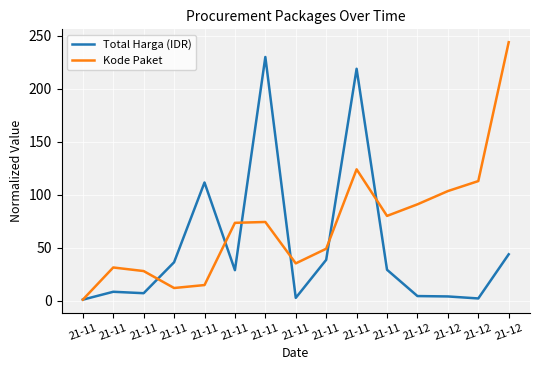

Between 21-12 and 21-12, which series saw the biggest shift?

Kode Paket